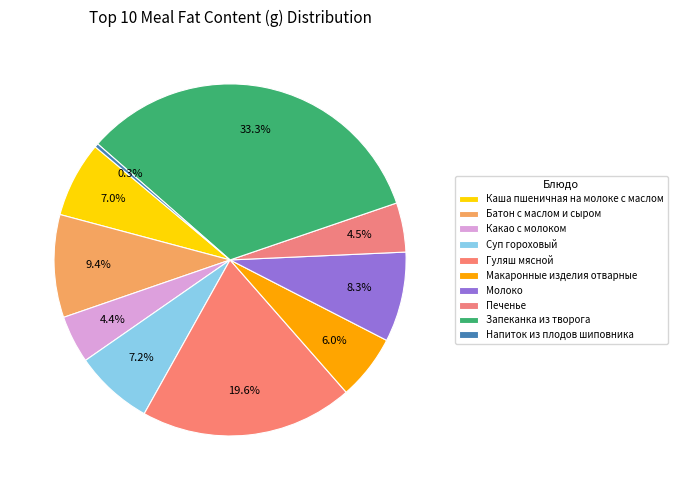

Is there any slice that represents more than half of the pie?

No